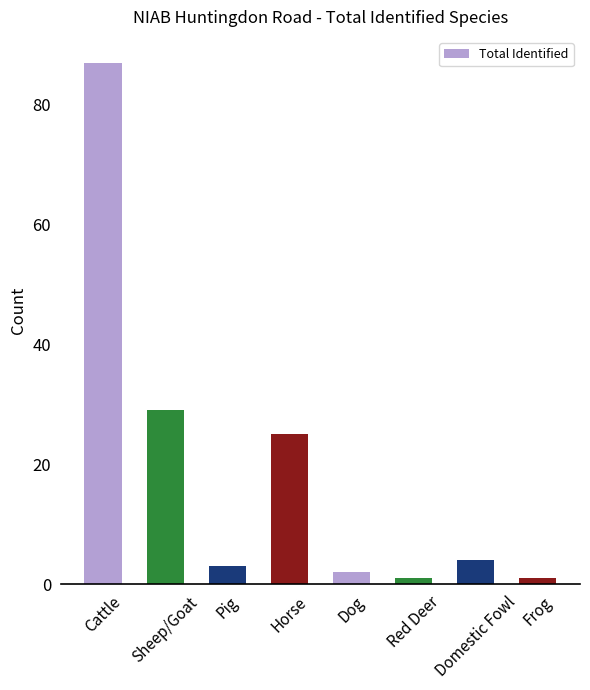

Between Cattle and Frog, which is larger?

Cattle